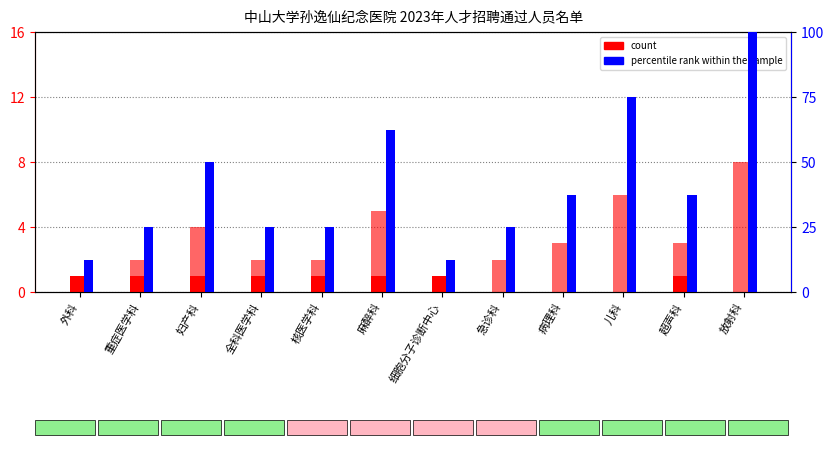

How many values in the percentile rank within the sample series are below 37?

6